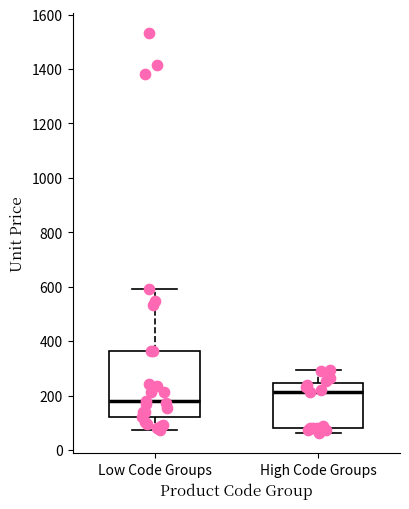

Reading left to right, read every box against the y-axis: the position of its median line, the range the box covers, and the ends of its whiskers. The values are not printed on the chart, so give them approximately, as read against the axis.

Low Code Groups: median 180, box 120 to 360, whiskers 80 to 600
High Code Groups: median 220, box 80 to 240, whiskers 60 to 300